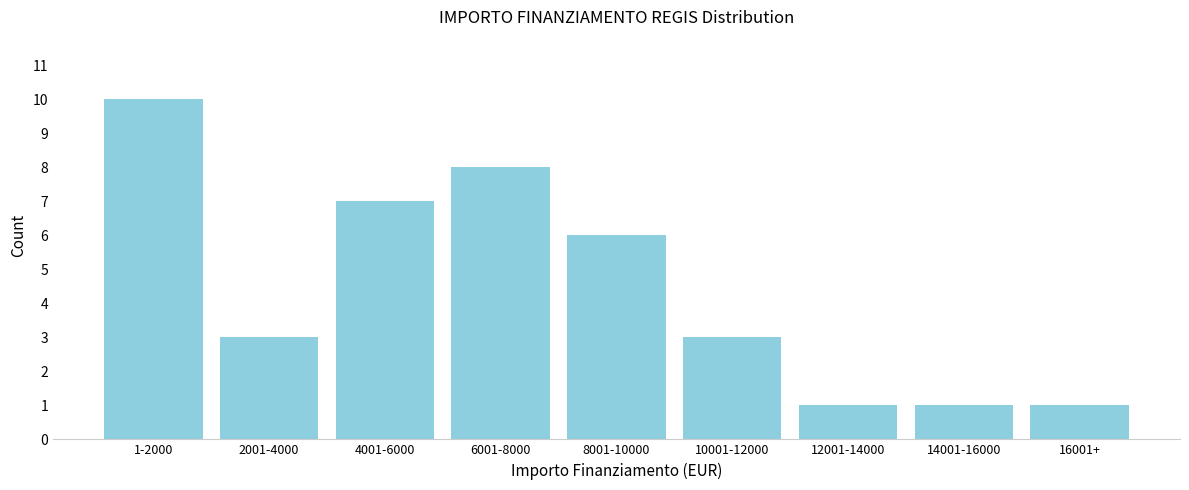

Reading right to left, transcribe all the data shown in this chart.

16001+=1	14001-16000=1	12001-14000=1	10001-12000=3	8001-10000=6	6001-8000=8	4001-6000=7	2001-4000=3	1-2000=10